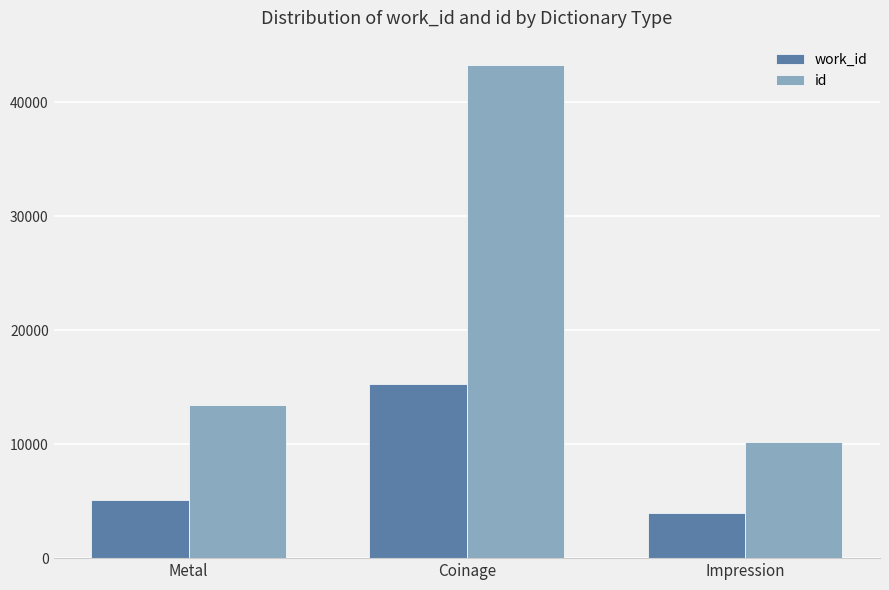

How many data points in work_id are less than 5091?

1